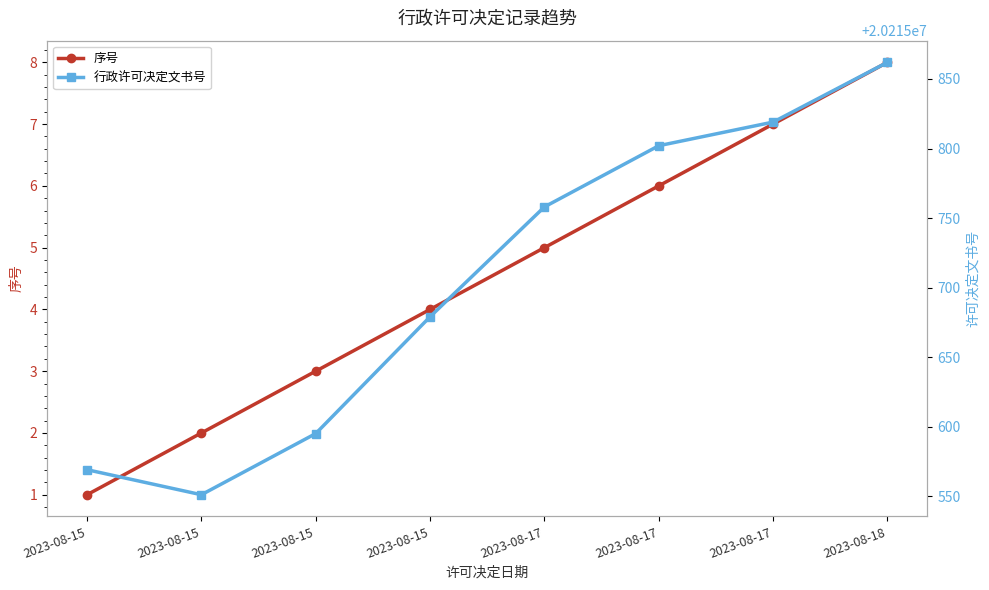

Where is the first local minimum for 行政许可决定文书号?

2023-08-15